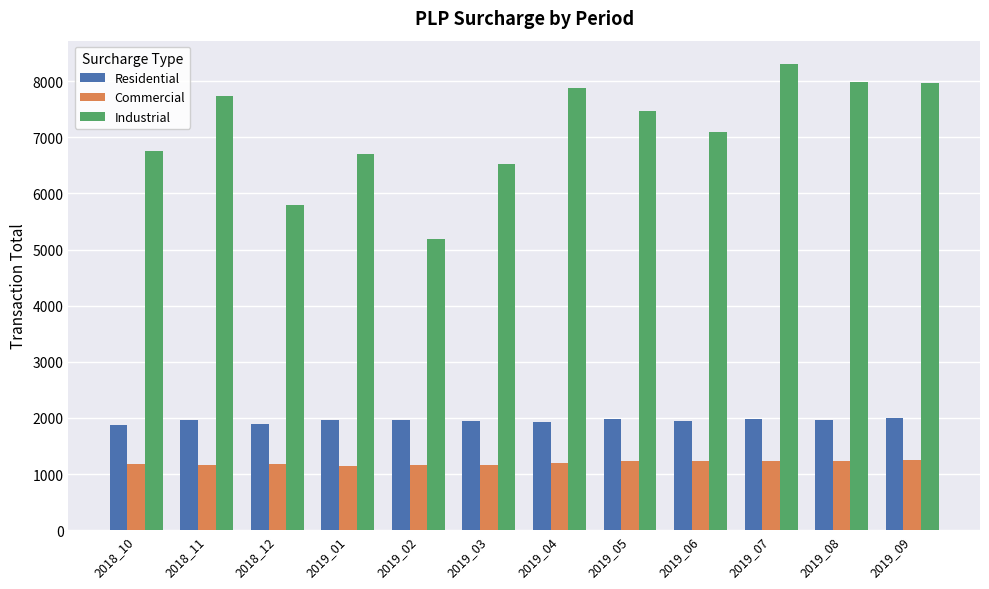

Is it true that Residential equals 1956.5 at 2019_08?

True